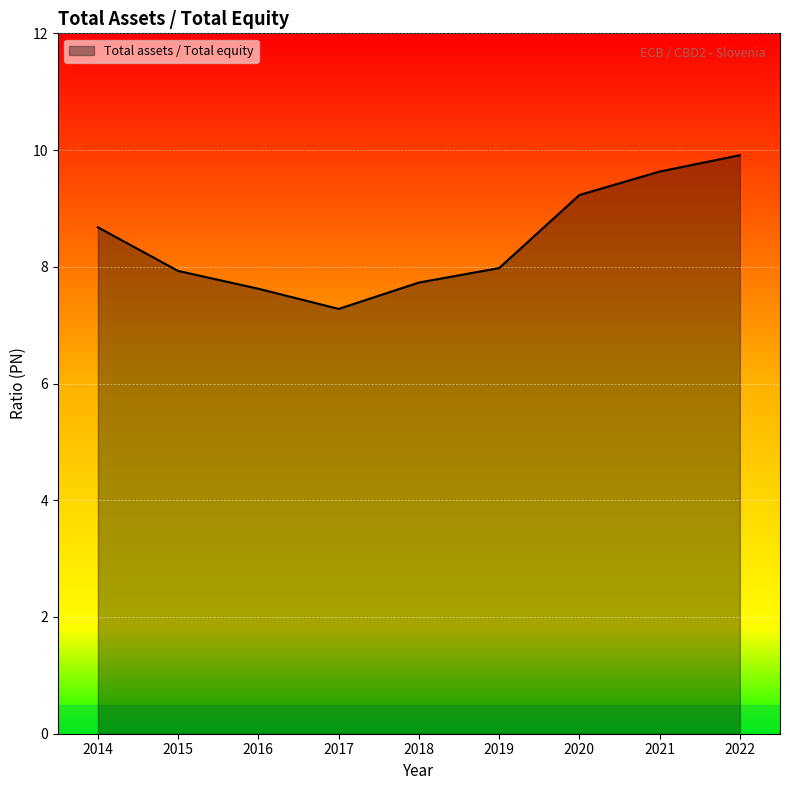

Reading left to right, what are all the values shown in this chart?

2014=8.7	2015=7.9	2016=7.6	2017=7.3	2018=7.7	2019=8.0	2020=9.2	2021=9.6	2022=9.9